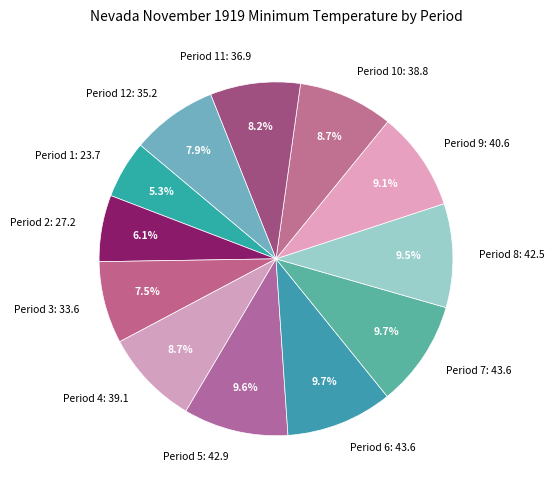

How many slices are in this pie chart?

12